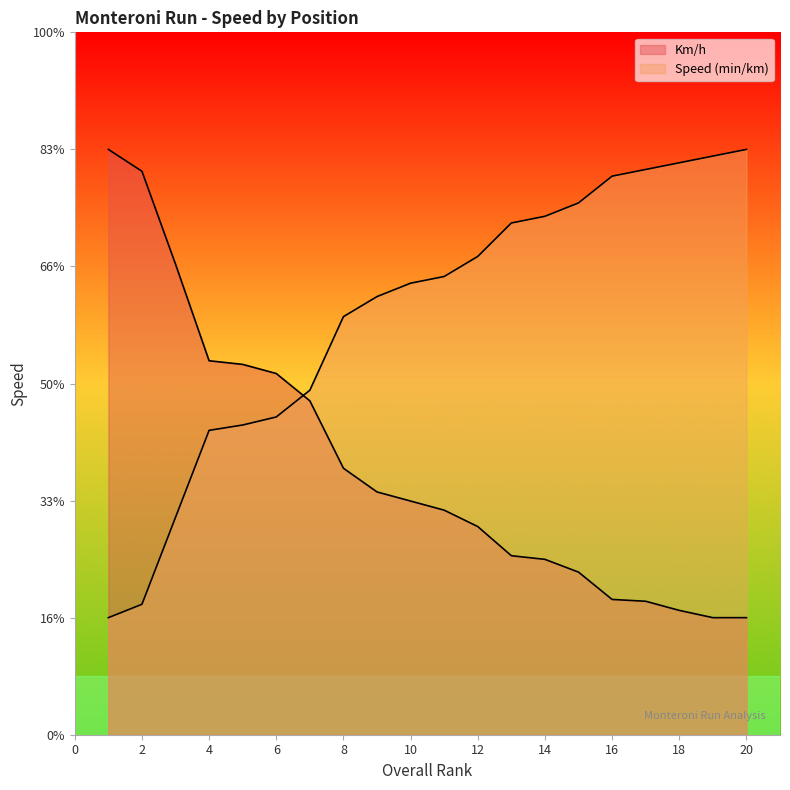

Does the chart have visible grid lines?

No